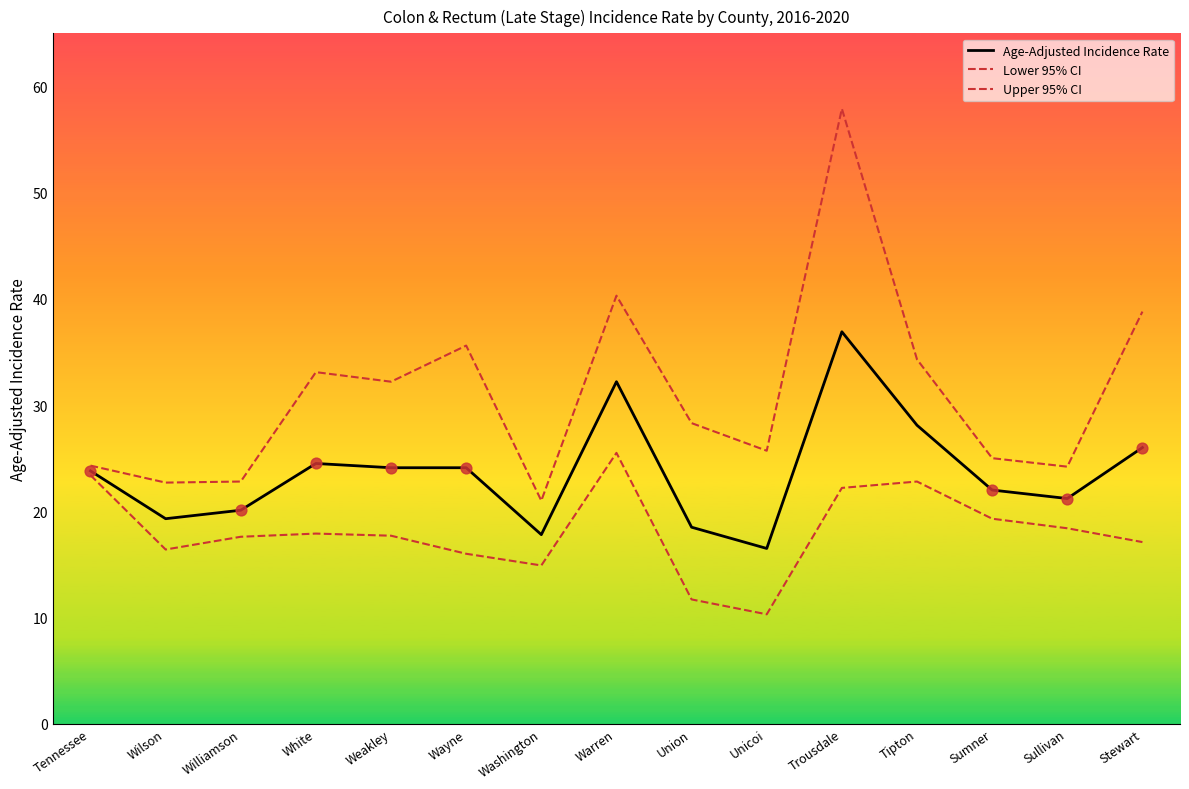

Which series has the largest total across all categories?

Upper 95% CI